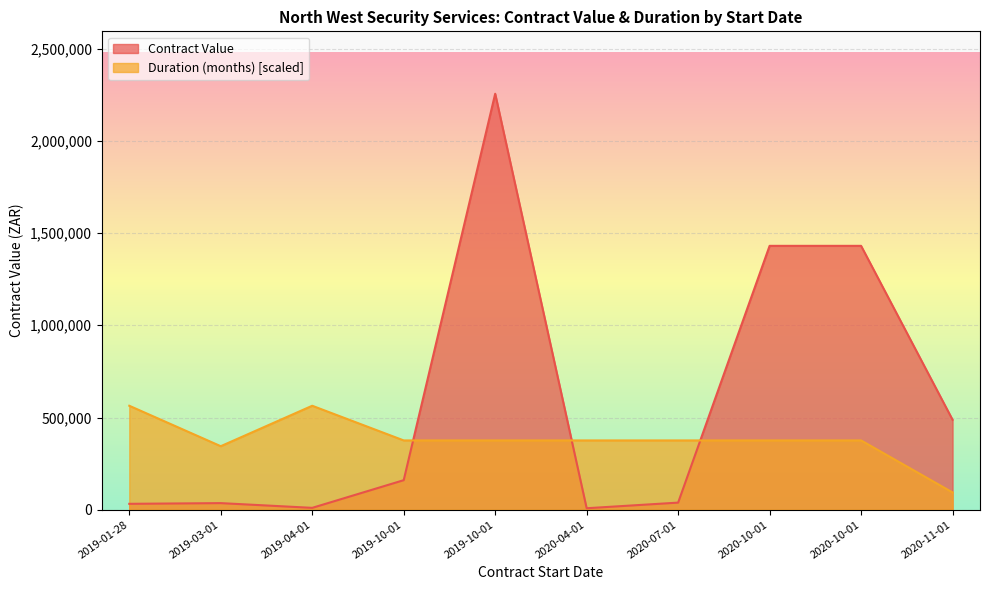

The value of Duration (months) at 2020-10-01 is 208319.4. True or false?

False